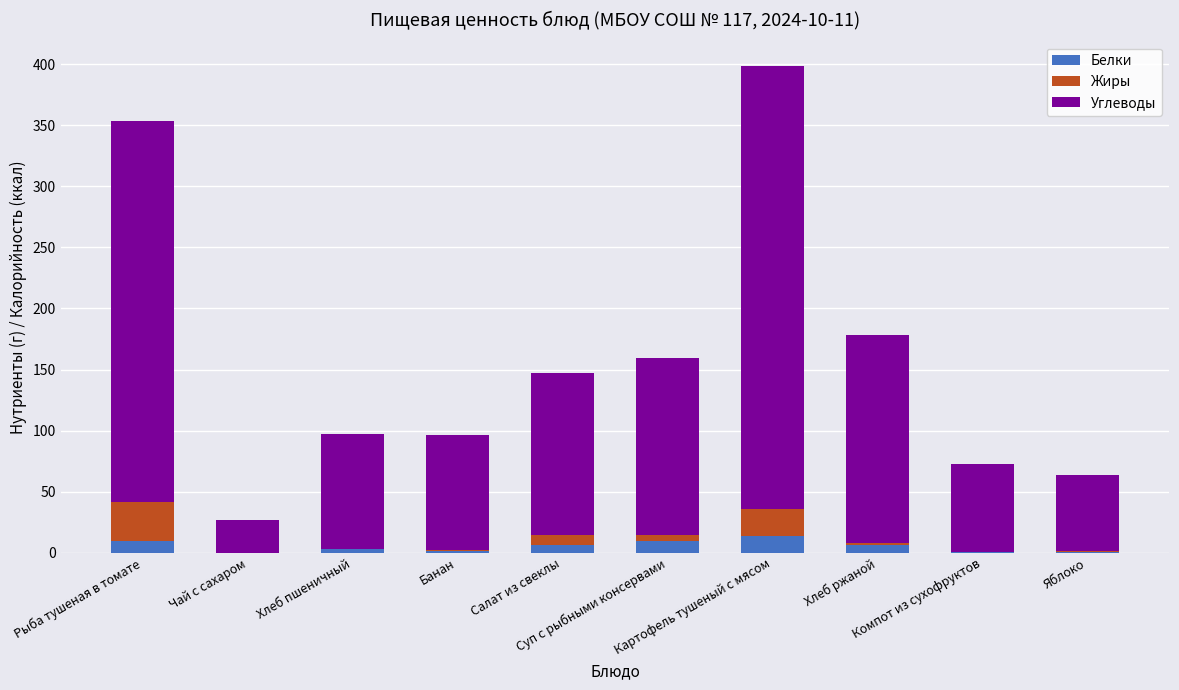

What is the maximum value for Белки?

13.8